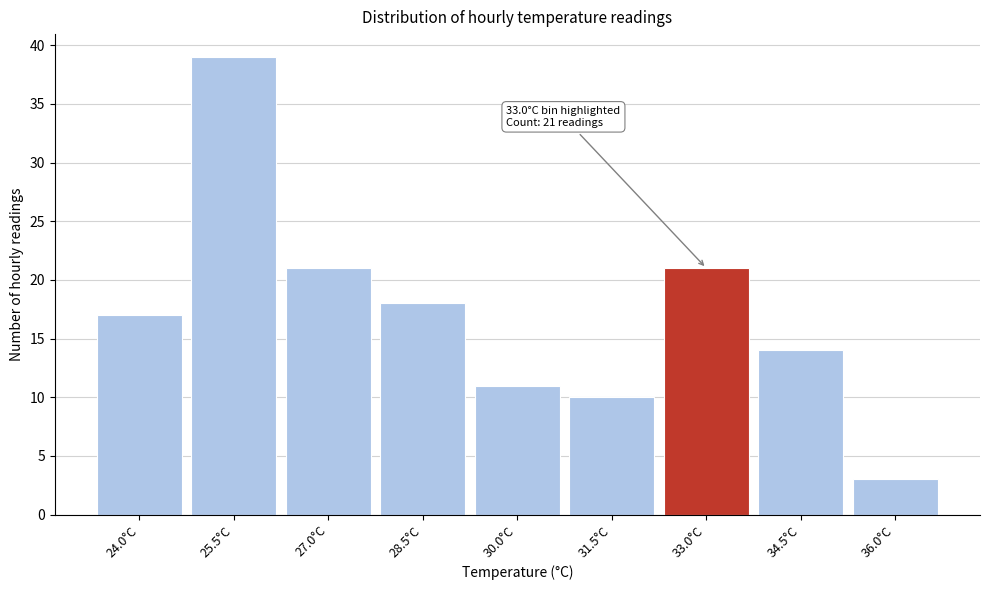

Reading left to right, list all the values displayed in this chart.

24.0°C=17	25.5°C=39	27.0°C=21	28.5°C=18	30.0°C=11	31.5°C=10	33.0°C=21	34.5°C=14	36.0°C=3